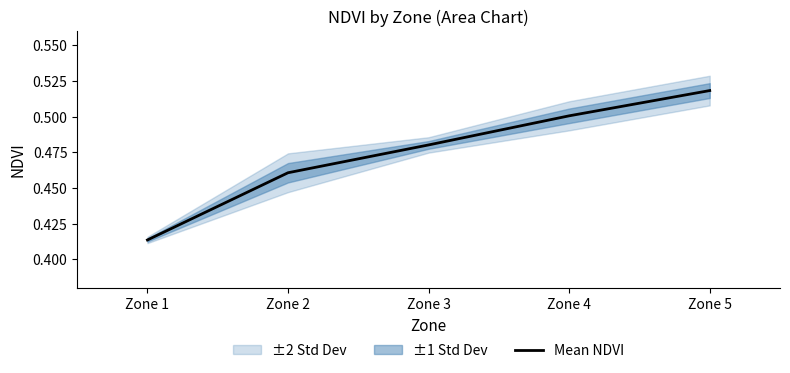

What is the approximate value at Zone 2?

0.5